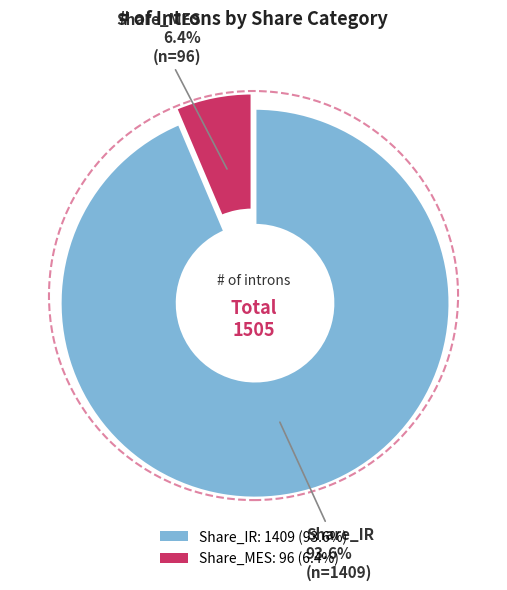

Which category has the smallest portion of the pie?

Share_MES